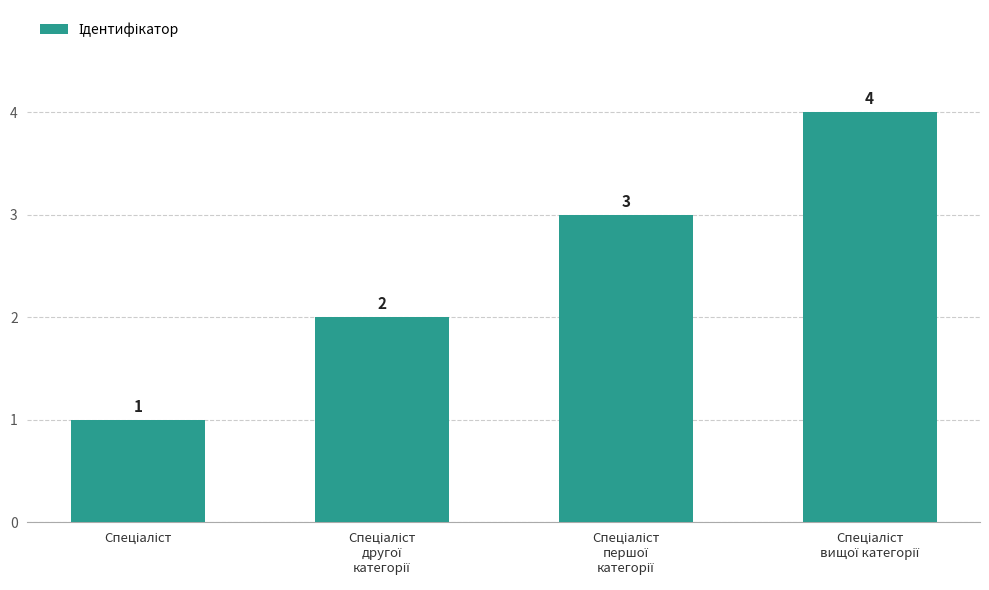

Count the values in the range 2 to 4.

3